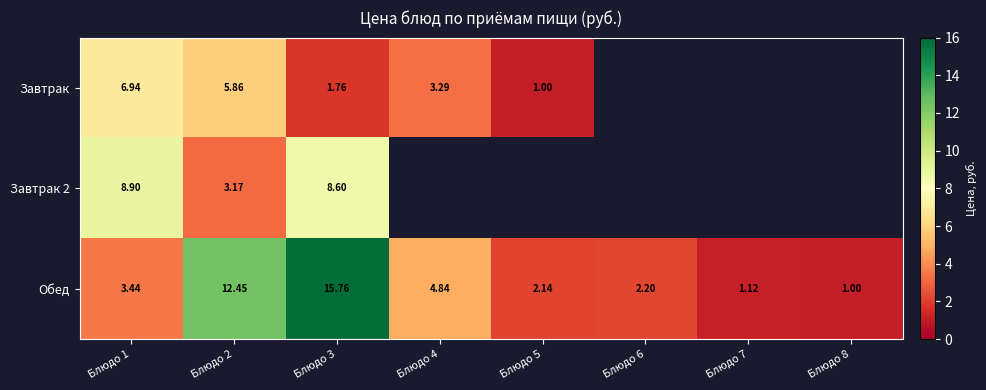

Which series changed the most between Блюдо 1 and Блюдо 2?

Обед